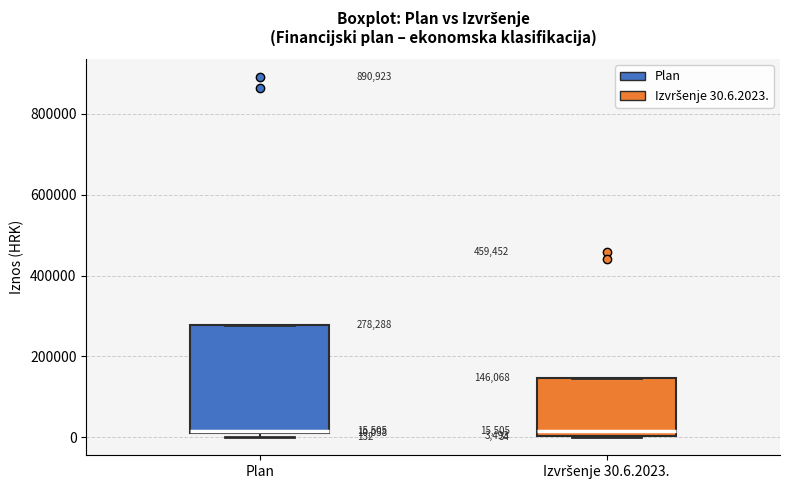

Comparing the boxes themselves (not the whiskers), which one is the tallest?

Plan